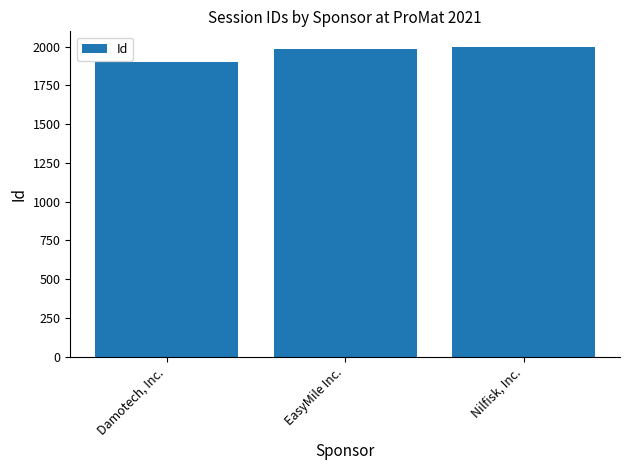

What is the smallest value displayed?

1897